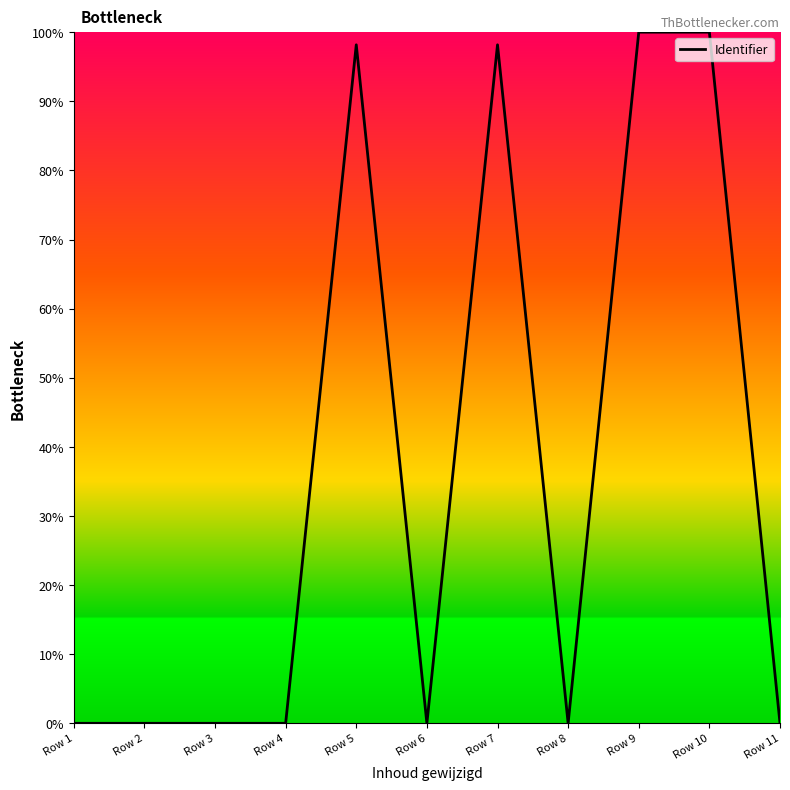

What is the difference between the maximum and minimum values?

100.0